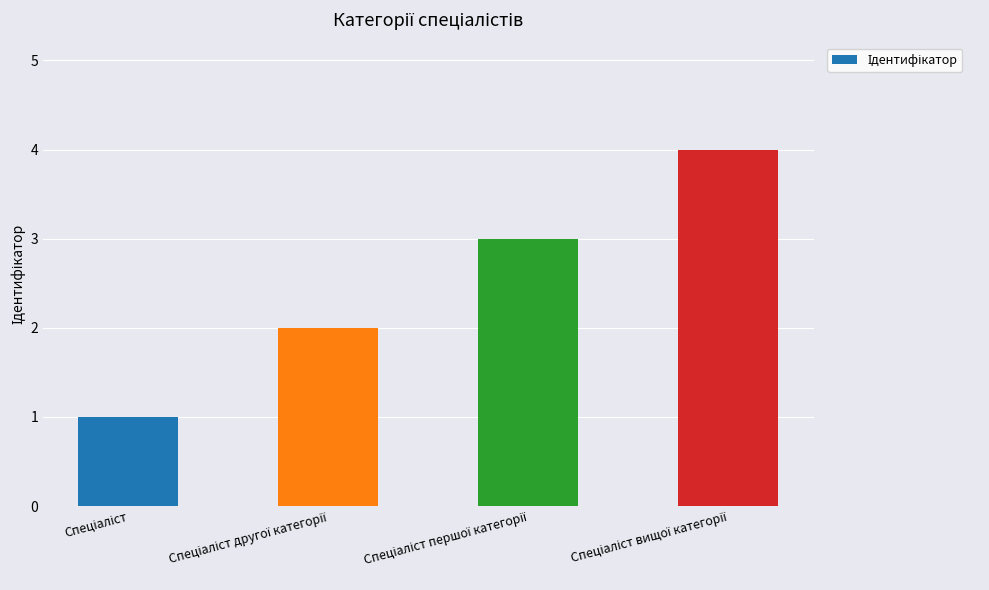

What is the greatest value displayed?

4